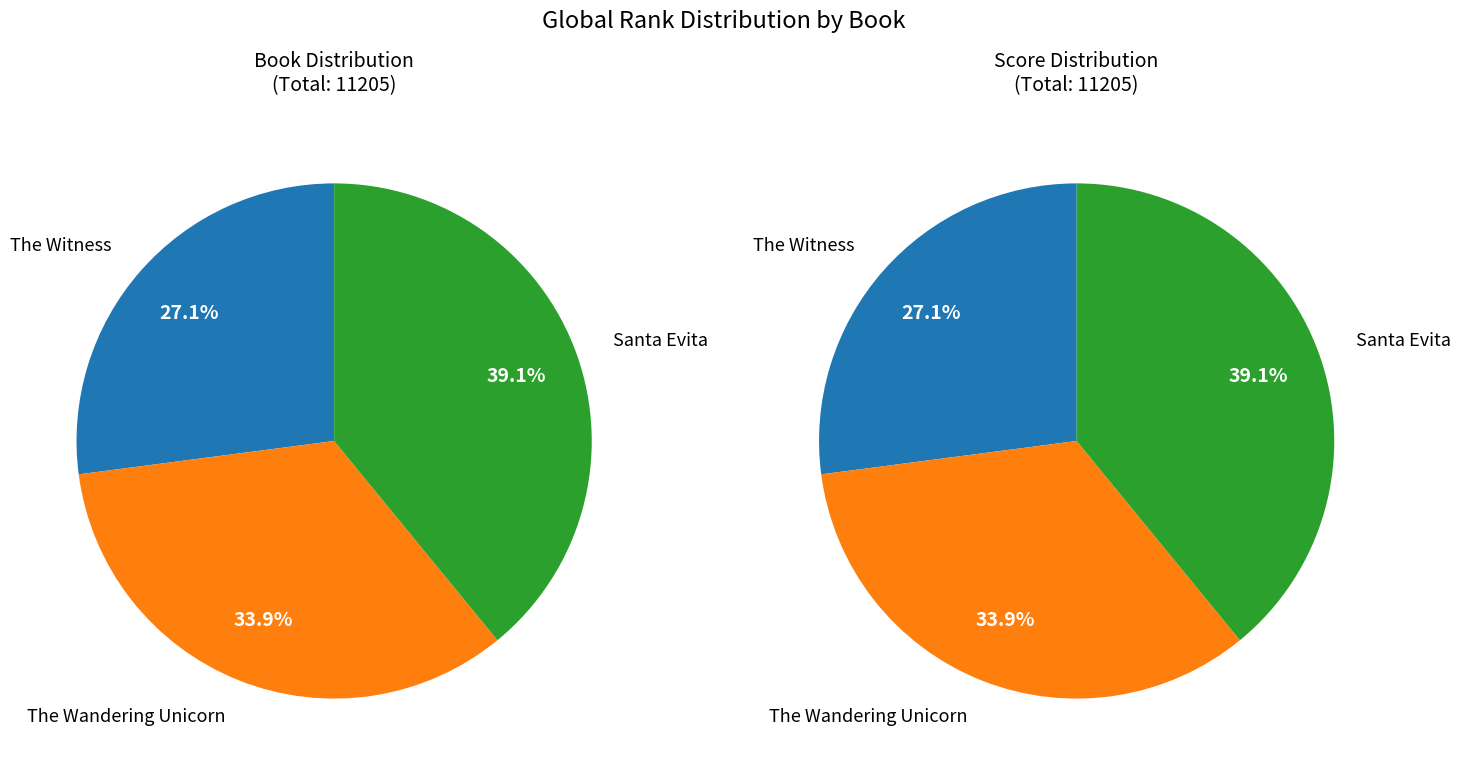

To the nearest percent, what portion does The Wandering Unicorn represent?

34%